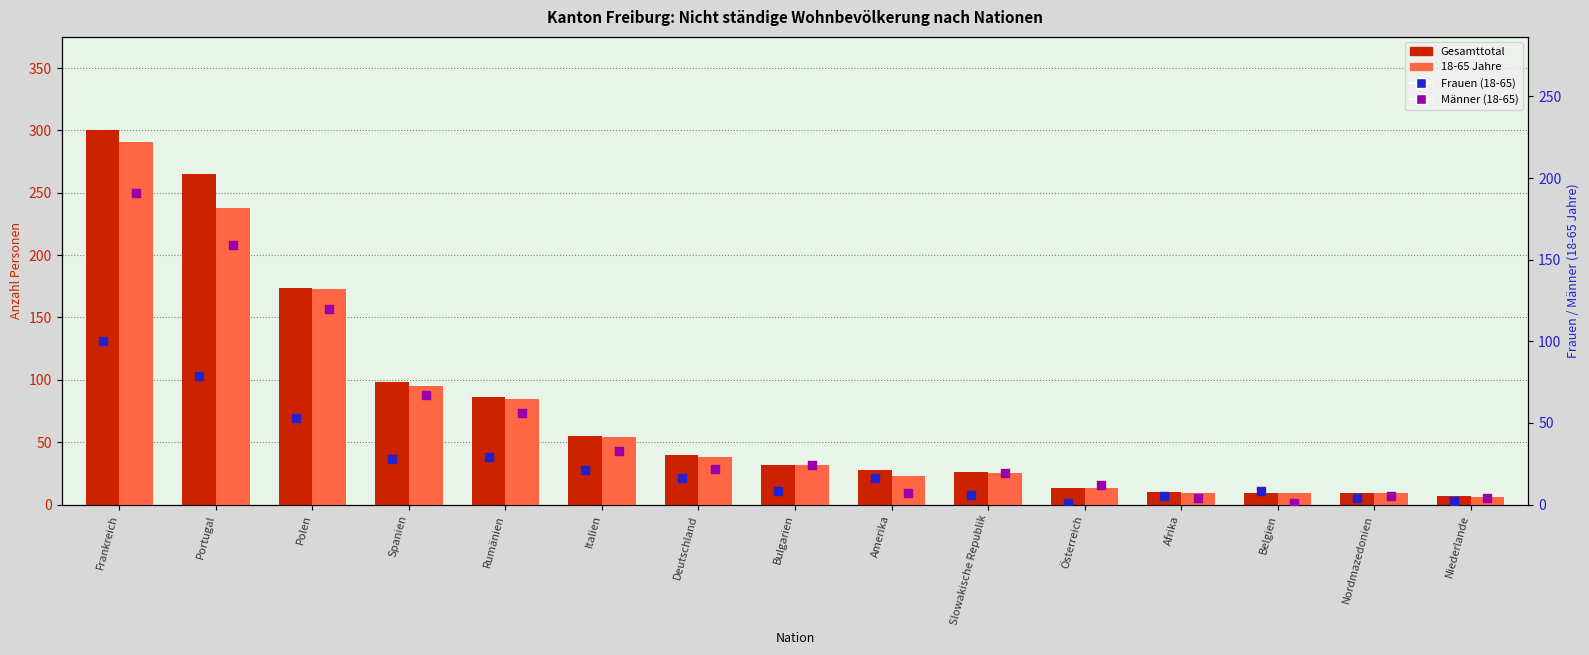

At which category is the sum across all series the highest?

Frankreich